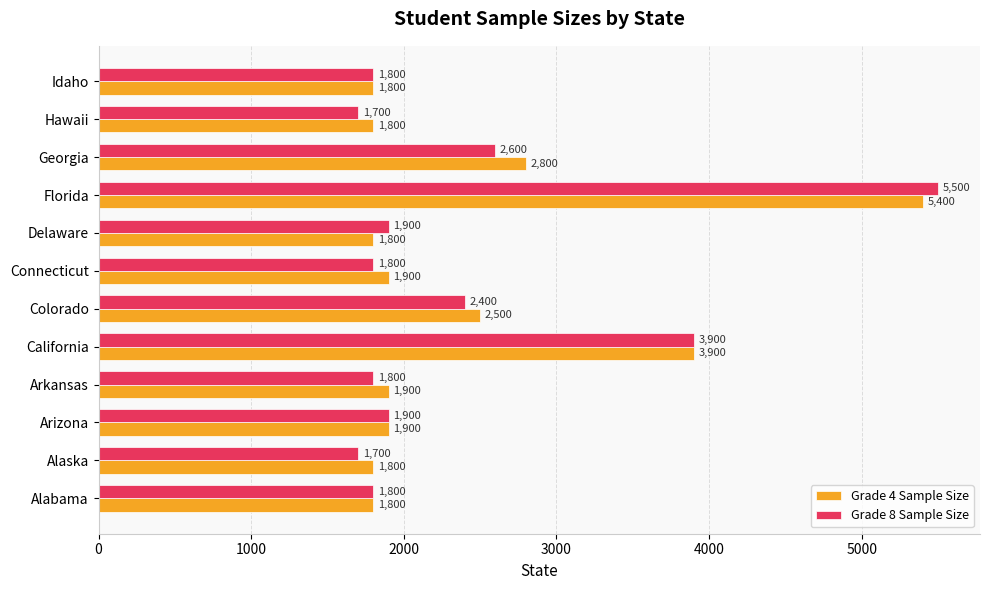

Rank the series by their maximum value, from highest to lowest.

Grade 8 Sample Size, Grade 4 Sample Size